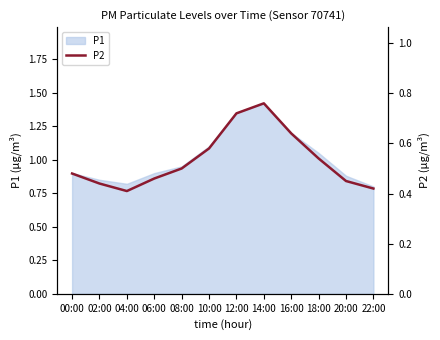

What is the label of the 11th point from the right?

02:00